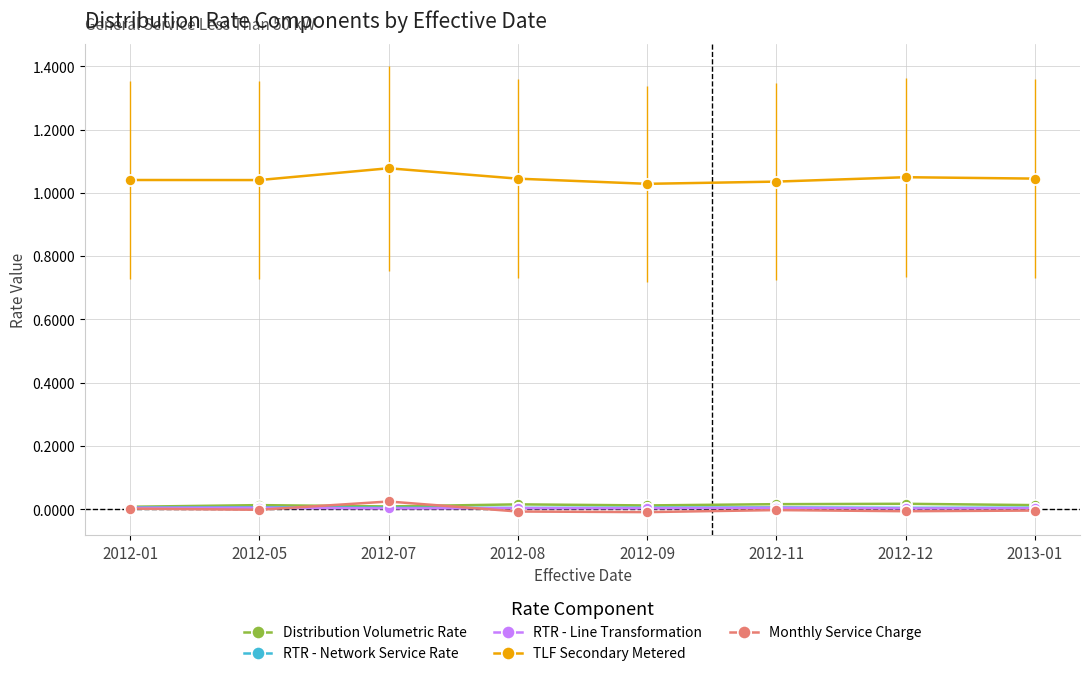

The value of RTR - Line Transformation at 2012-07 is 0.0. True or false?

True